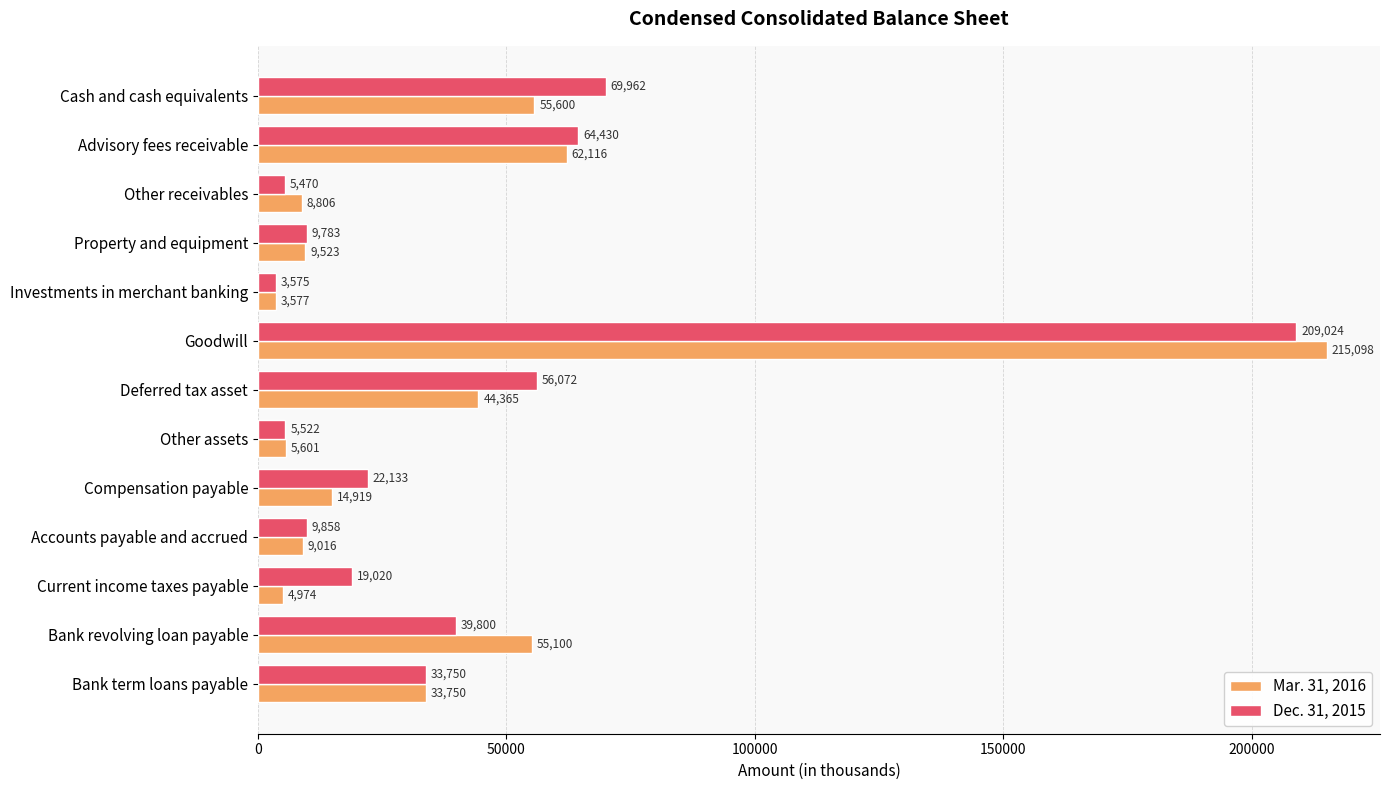

List the series in order of their peak value, highest first.

Mar. 31, 2016, Dec. 31, 2015